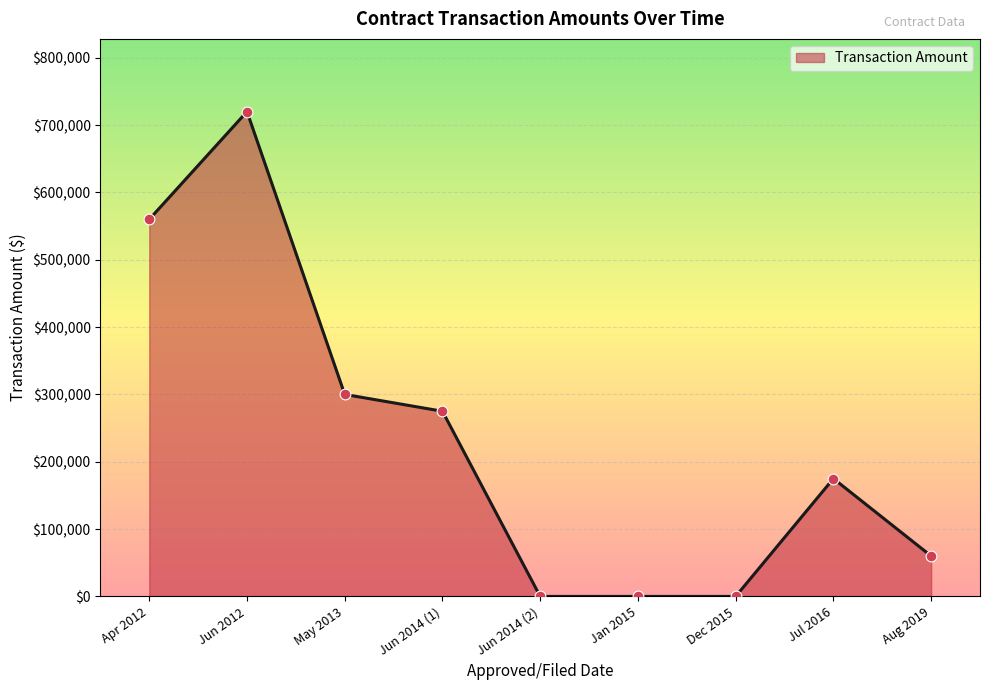

What is the change in value from Apr 2012 to Aug 2019?

-500000